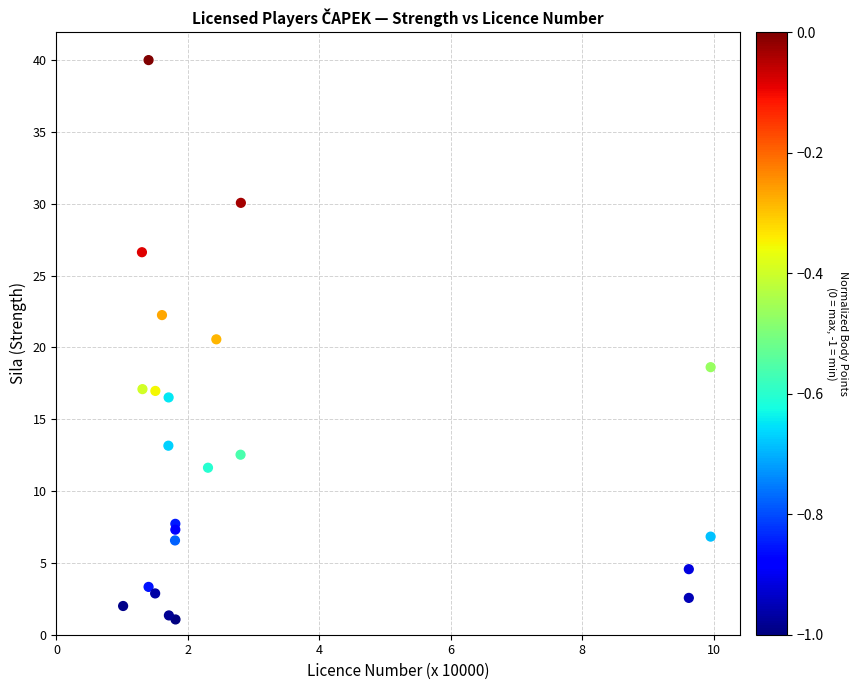

What Y value in the scatter plot is closest to 20?

20.6